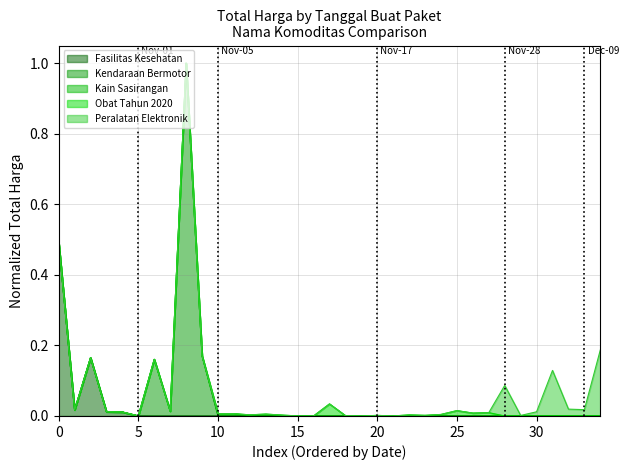

How many lines are shown in the chart?

5